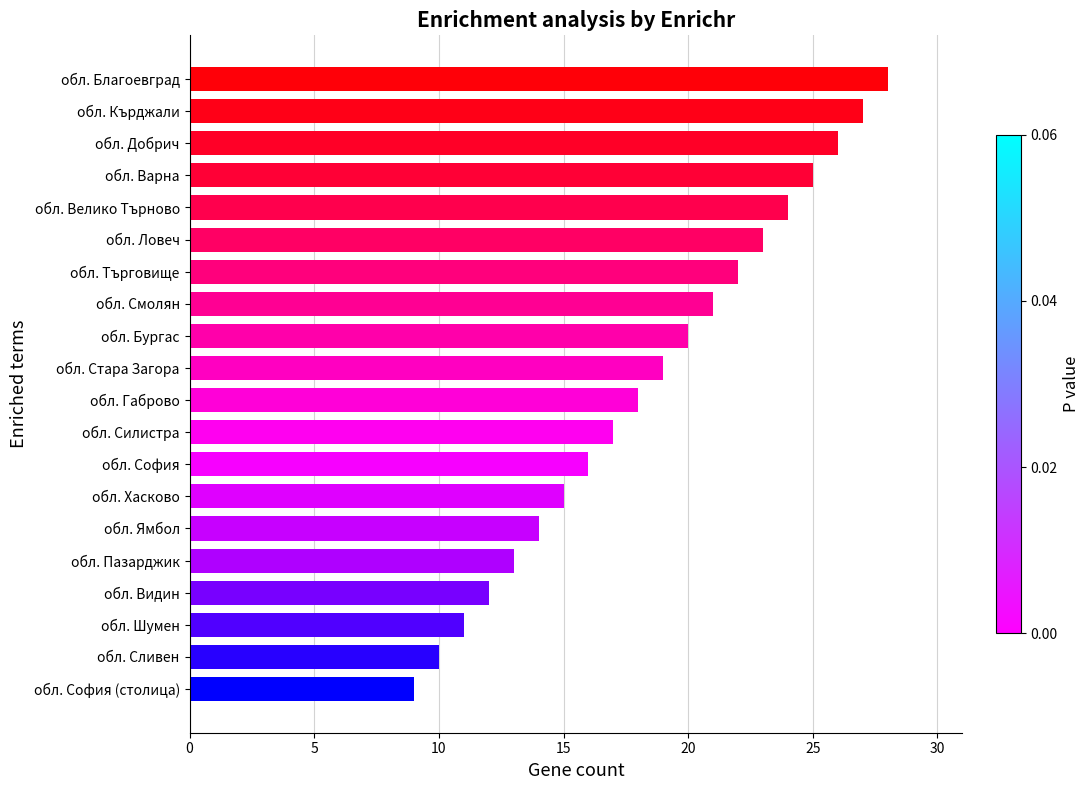

Which has a higher value, обл. Сливен or обл. Търговище?

обл. Търговище